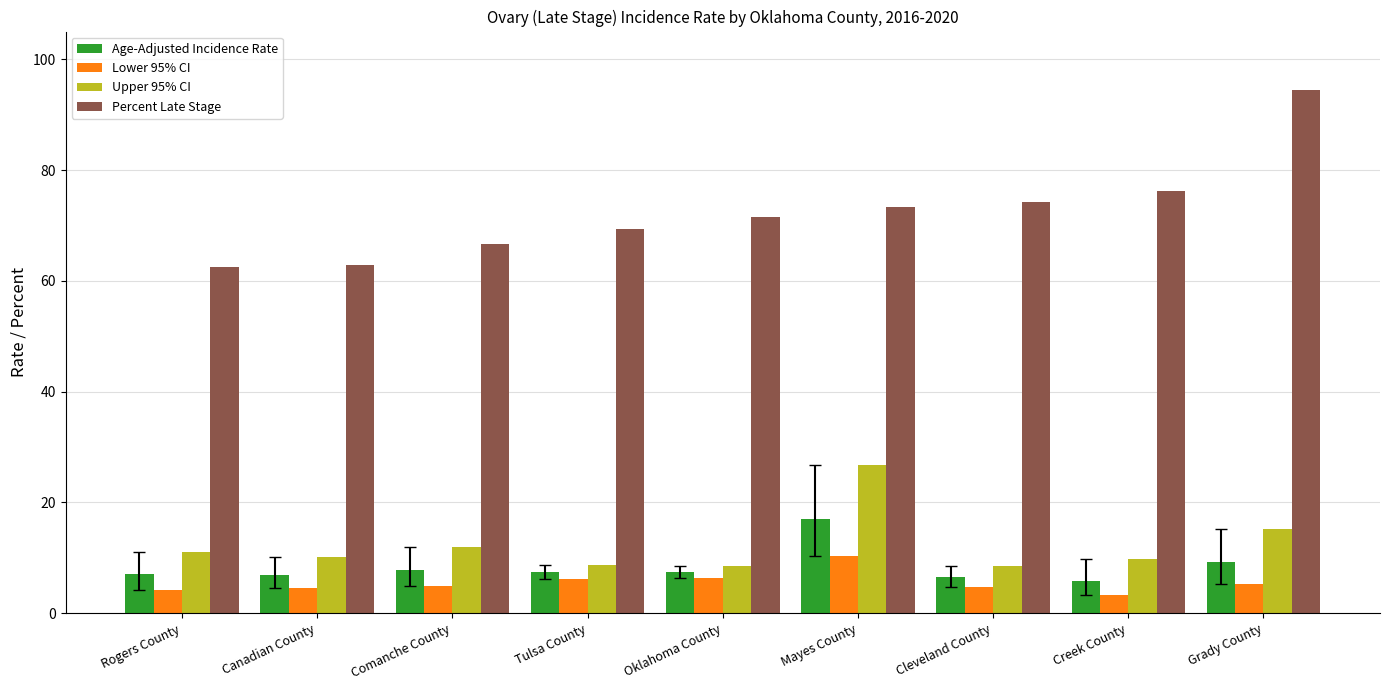

Is it true that Percent Late Stage equals 38.7 at Tulsa County?

False